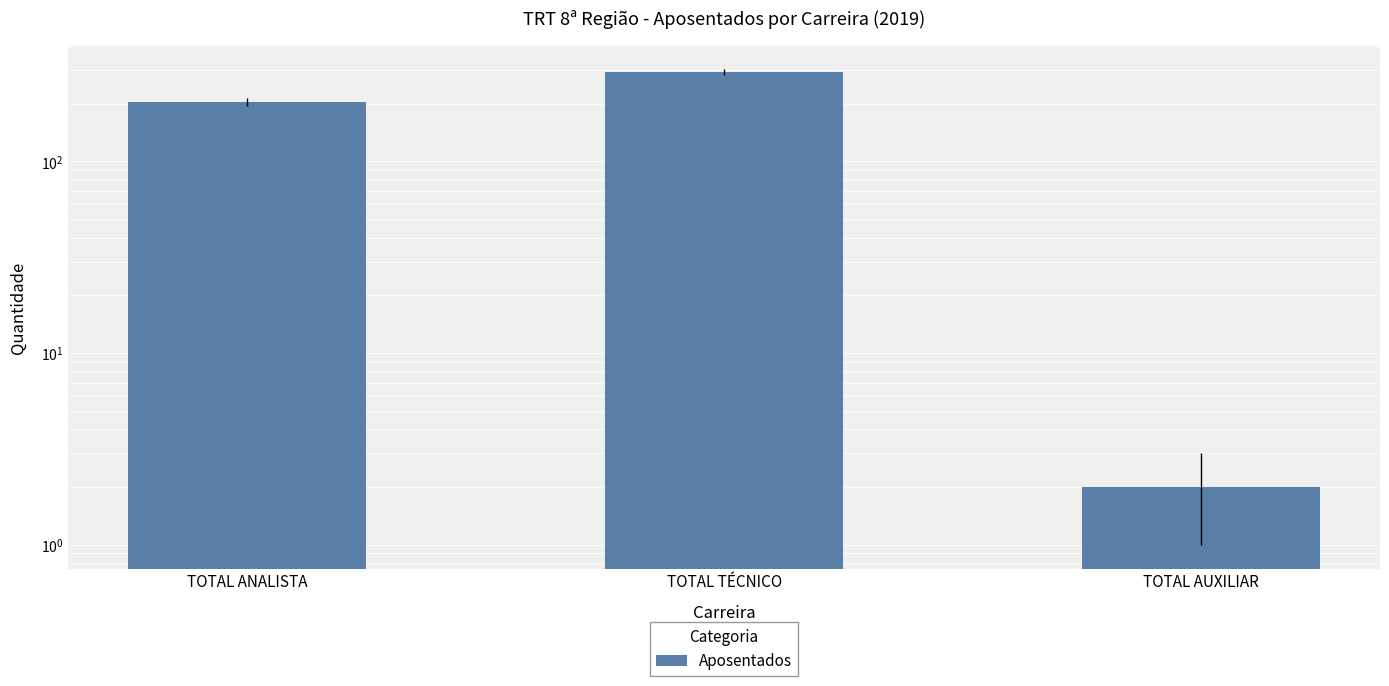

List the labels in order of value, smallest first.

TOTAL AUXILIAR, TOTAL ANALISTA, TOTAL TÉCNICO